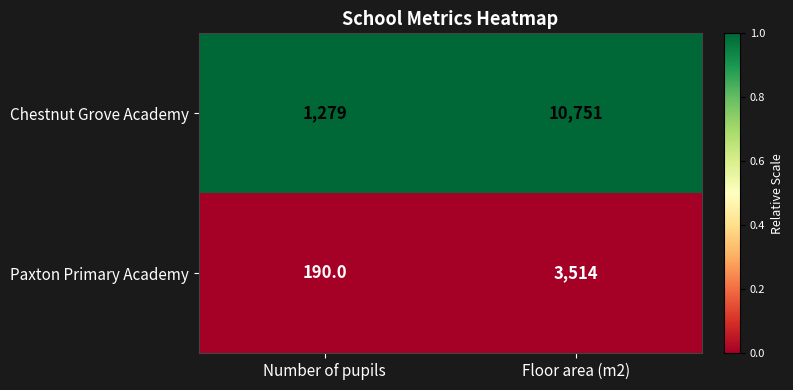

Which series has the largest total across all categories?

Chestnut Grove Academy